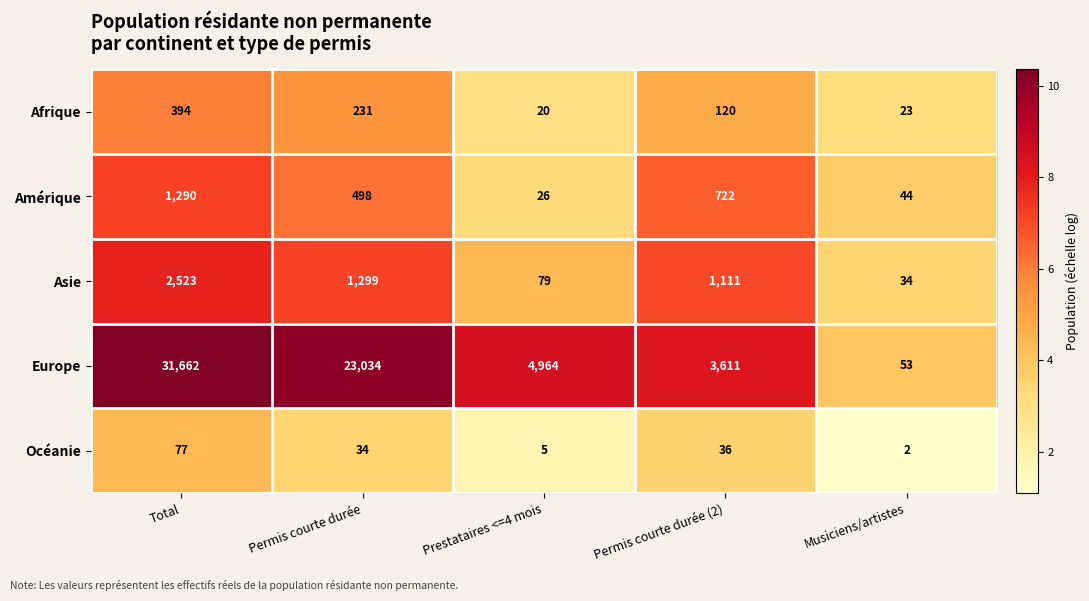

What is the difference between the highest and lowest values at Permis courte durée?

23000